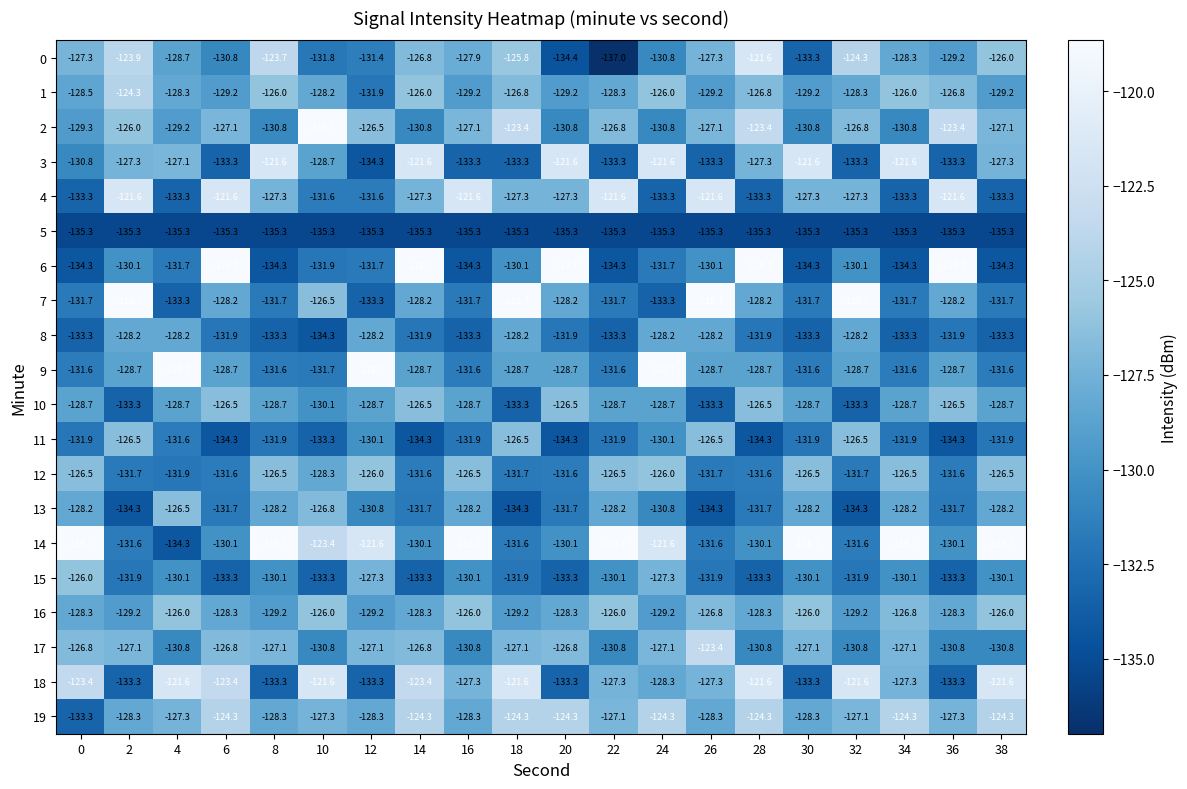

Between 36 and 38, which series saw the biggest shift?

6